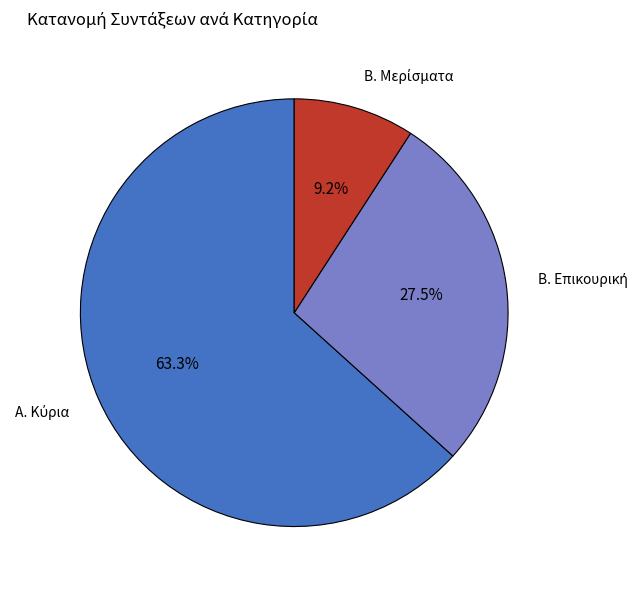

Is there a majority slice in this chart?

Yes